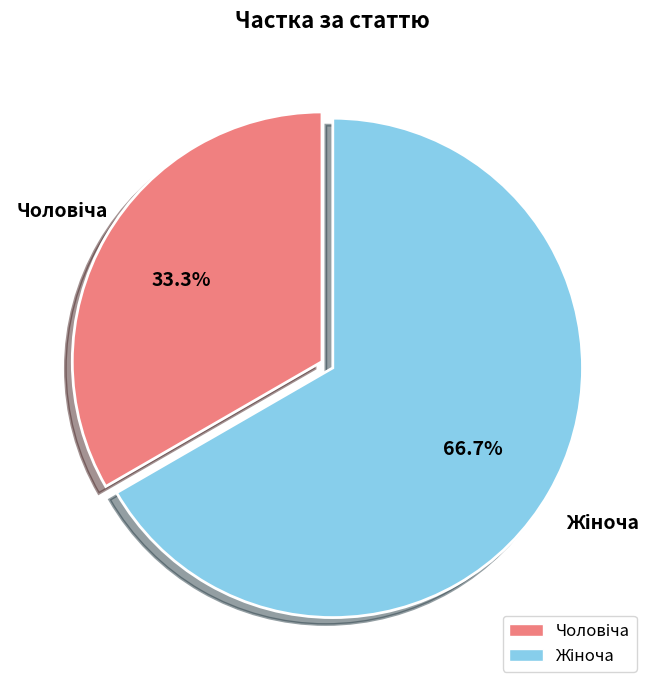

Is there a majority slice in this chart?

Yes